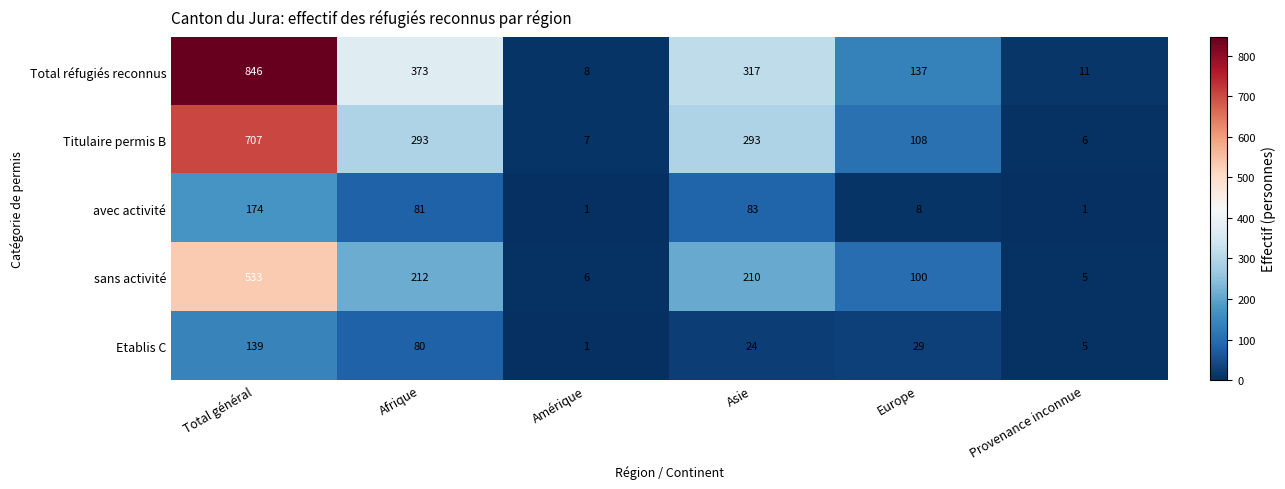

Is it true that Etablis C equals 5 at Provenance inconnue?

True